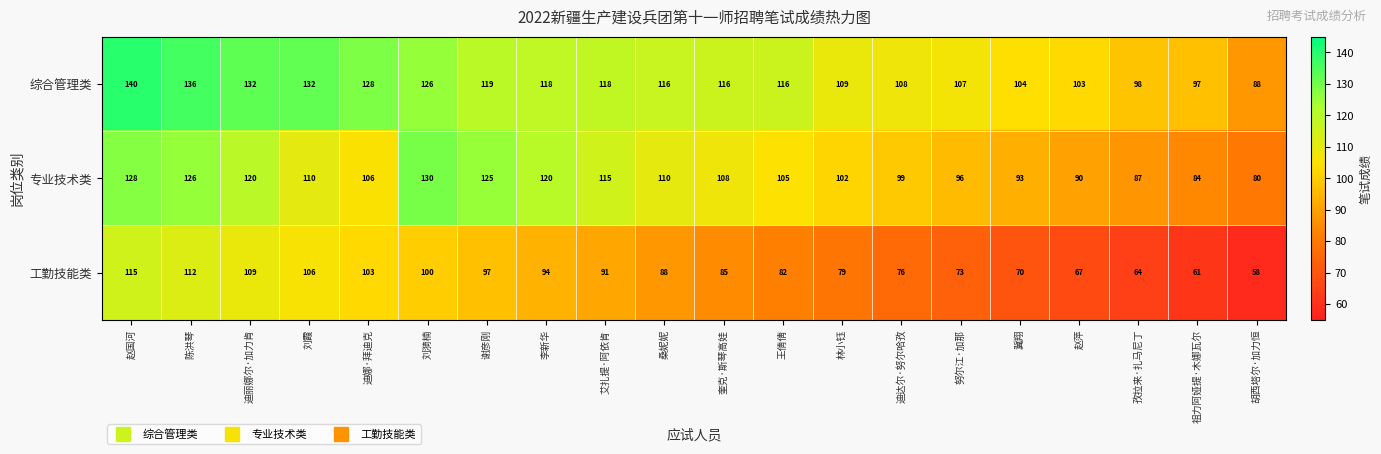

Count the number of data series in this chart.

3